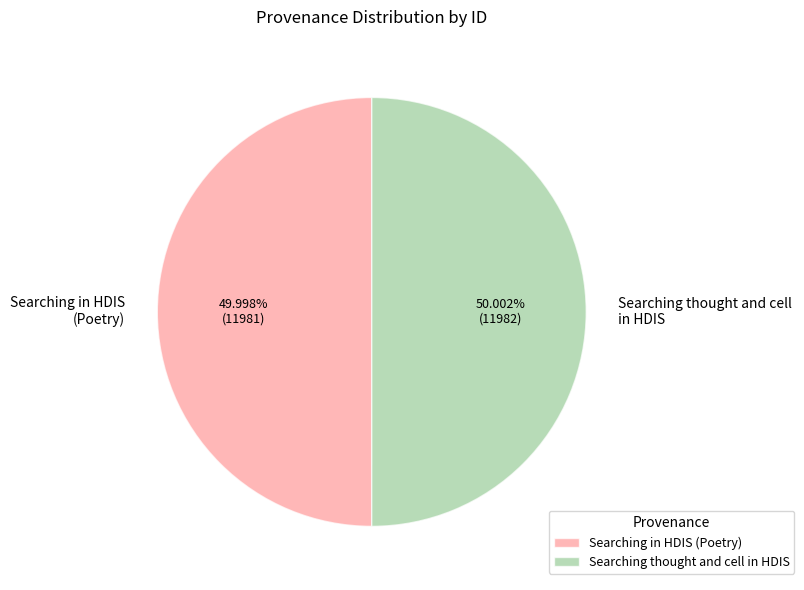

Is it true that Searching in HDIS (Poetry) is 50% of the pie?

True